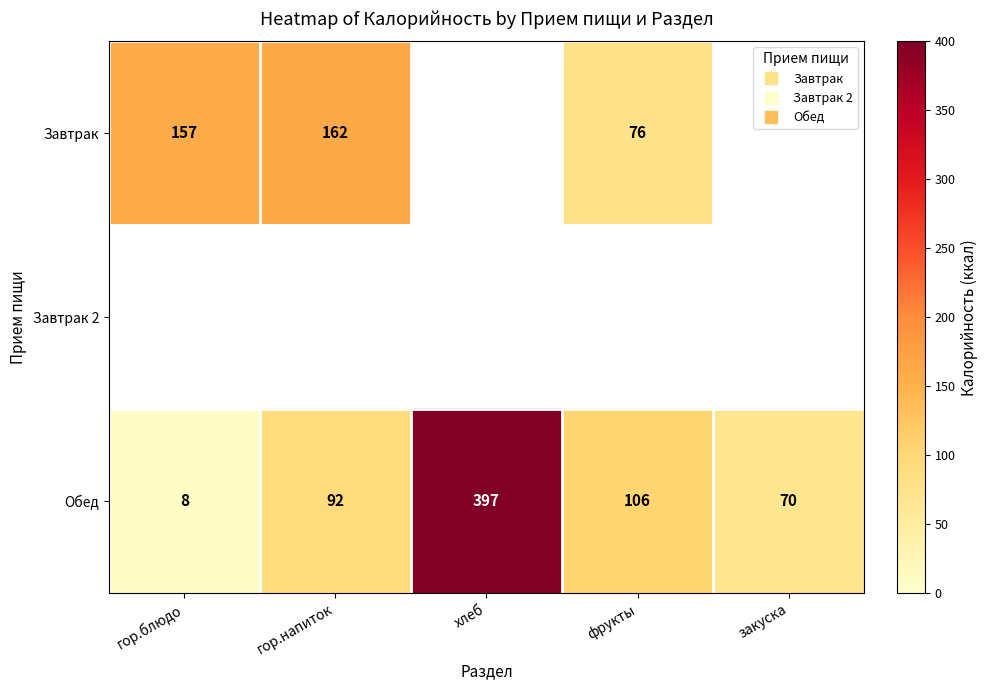

How many data points does each series have?

5